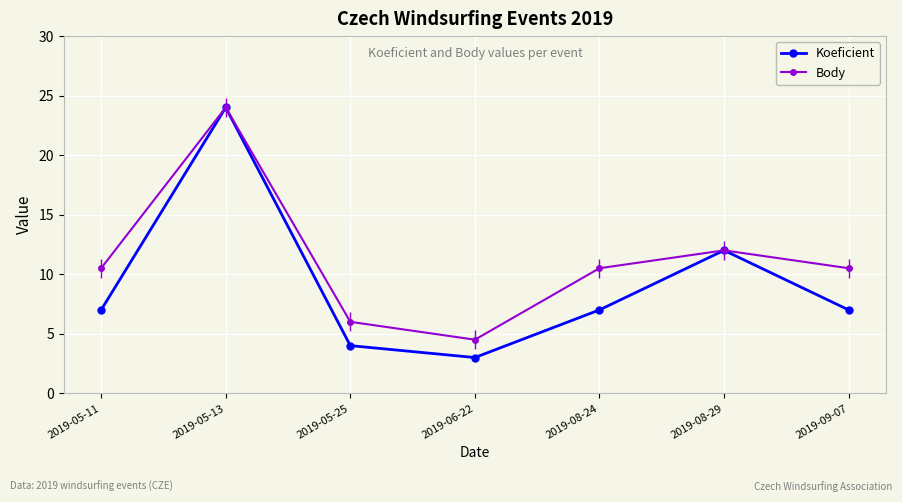

What is the average value of the Koeficient series?

9.1